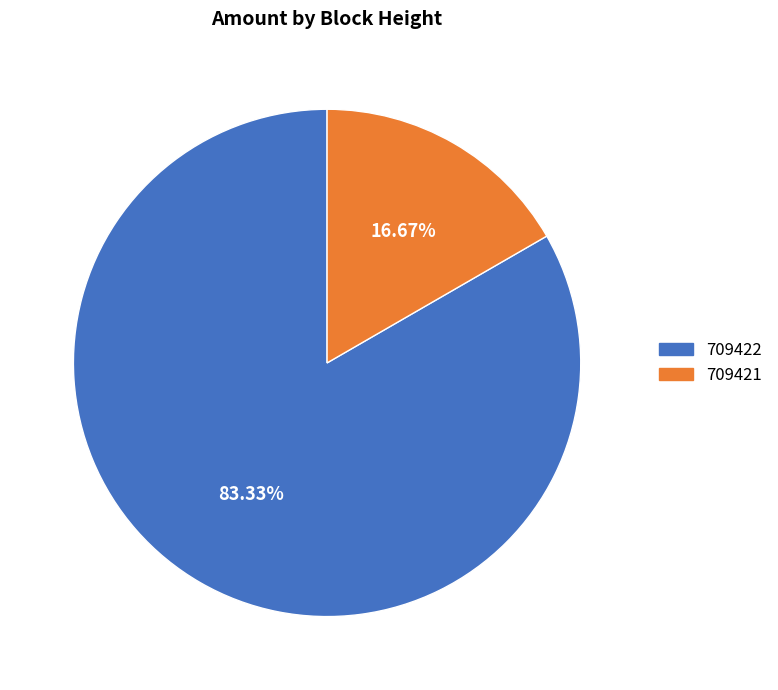

To the nearest percent, what is the difference between the largest and smallest slice percentages?

67%